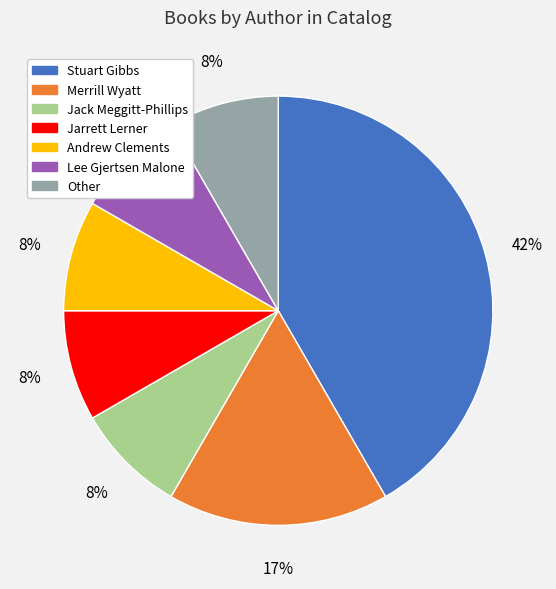

Which slice is the largest?

Stuart Gibbs